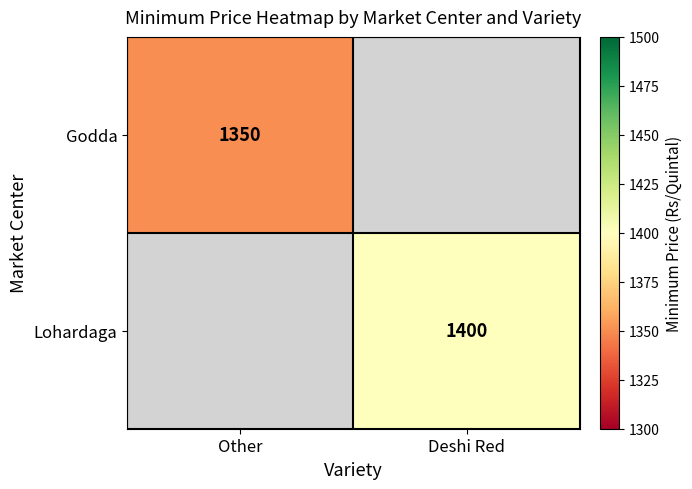

Is the value of Godda at Other greater than the value of Lohardaga at Deshi Red?

No